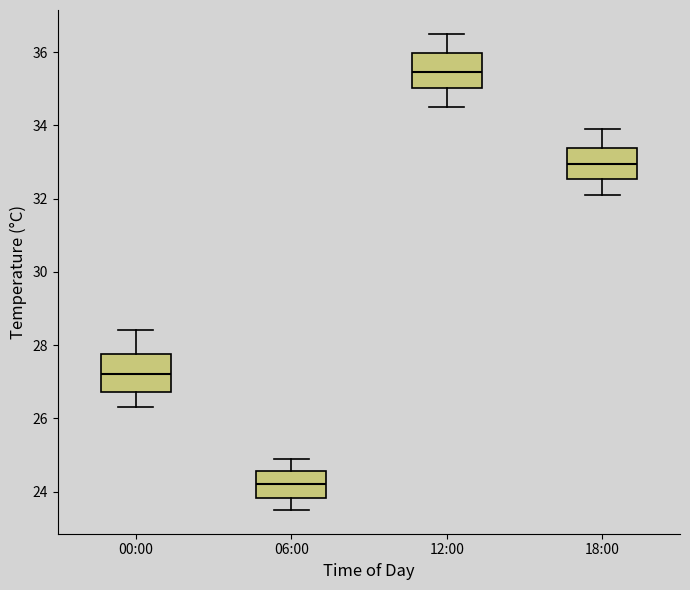

Where does the upper whisker of the box for 12:00 end on the y-axis? The values are not printed on the chart, so give them approximately, as read against the axis.

36.6